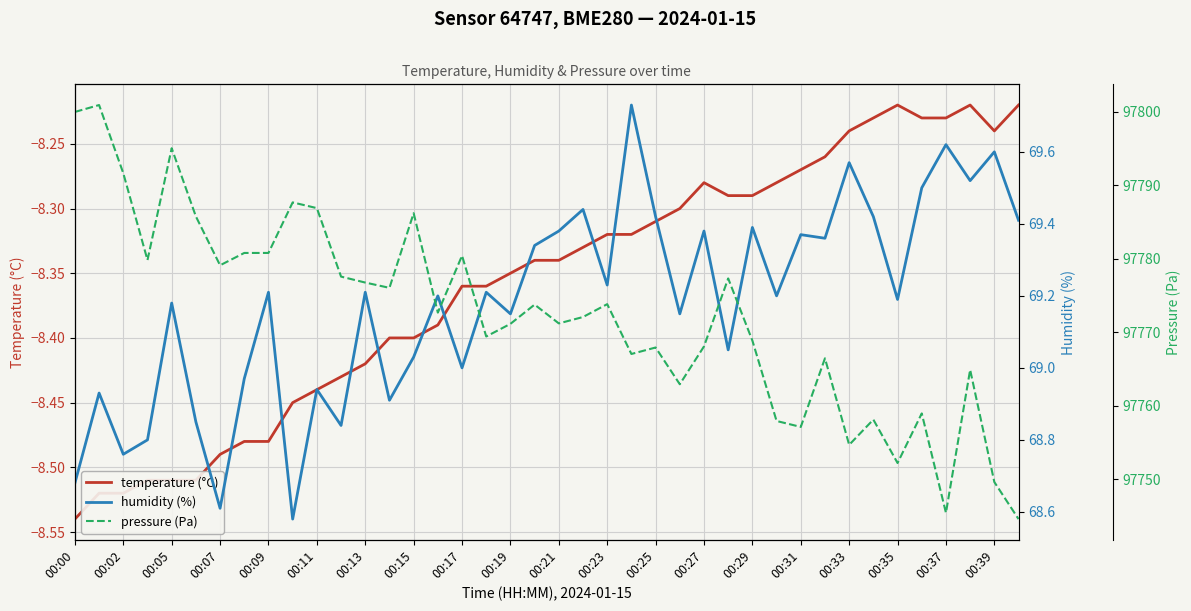

The value of temperature (°C) at 37 is -8.2. True or false?

True